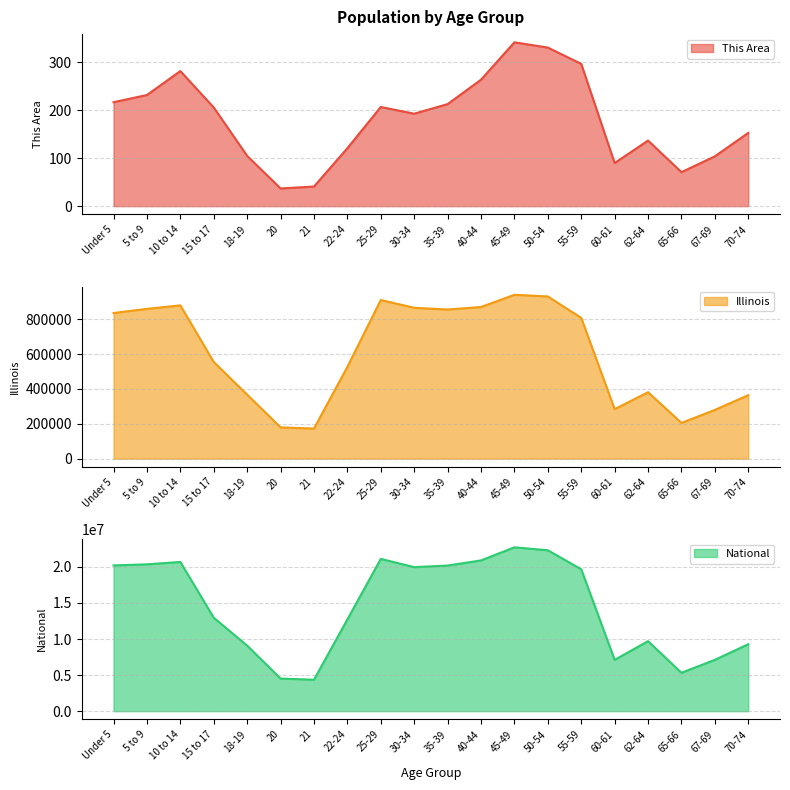

Which category has the highest value in the National series?

45-49